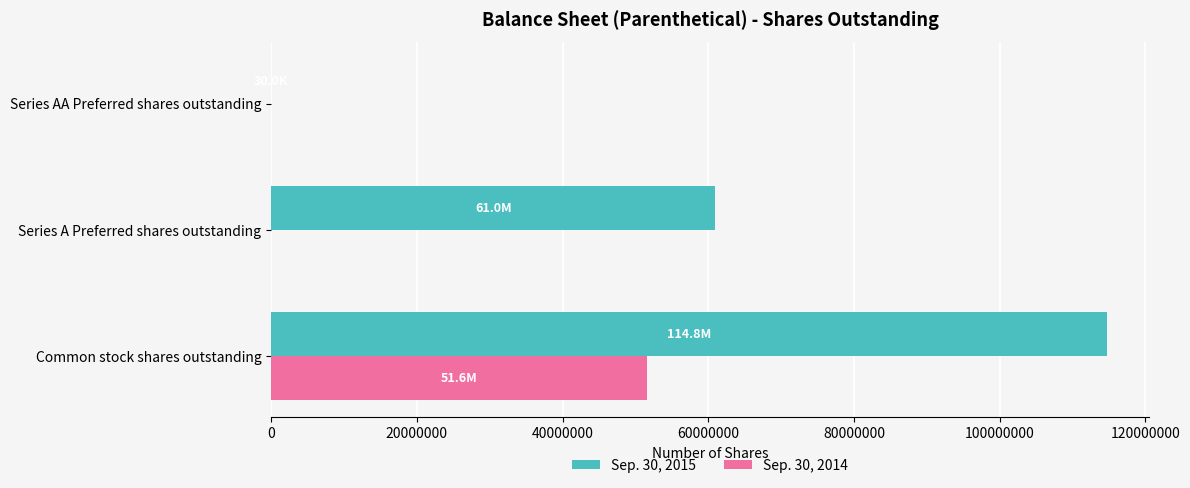

At which label does Sep. 30, 2014 reach its peak?

Common stock shares outstanding